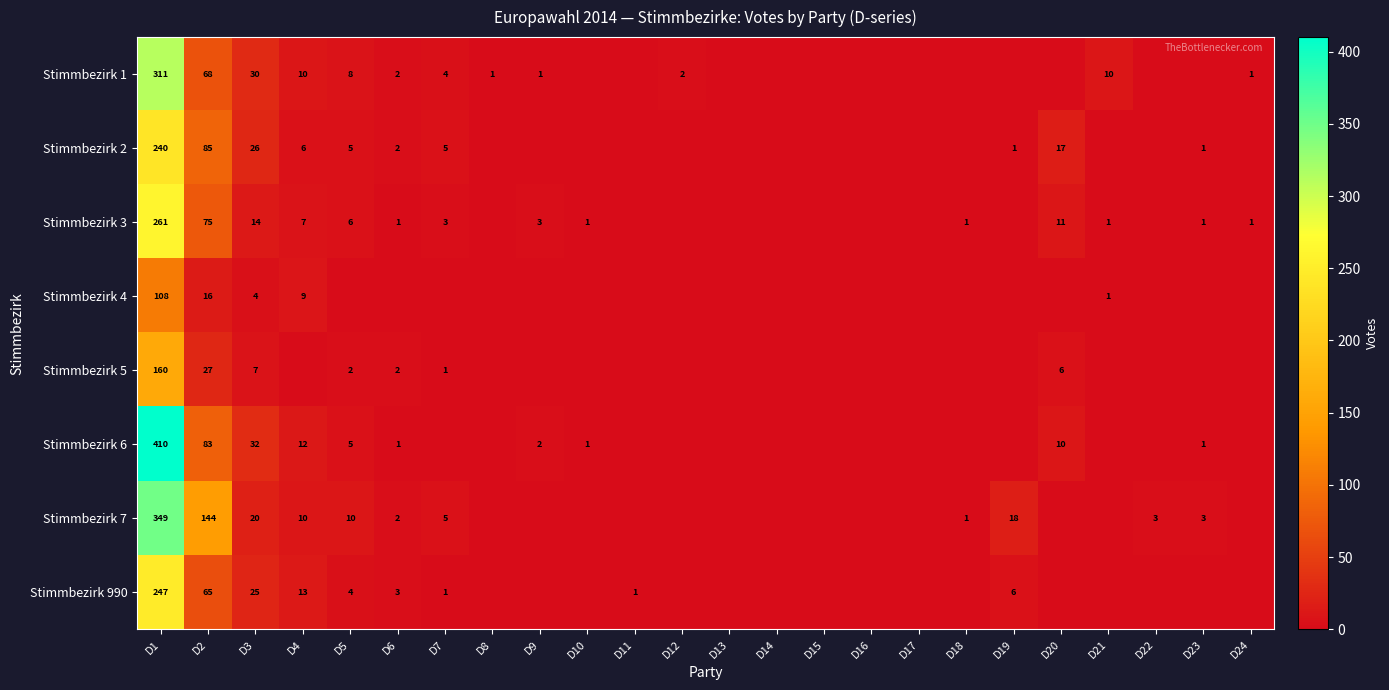

What is the total value across all series at D11?

1